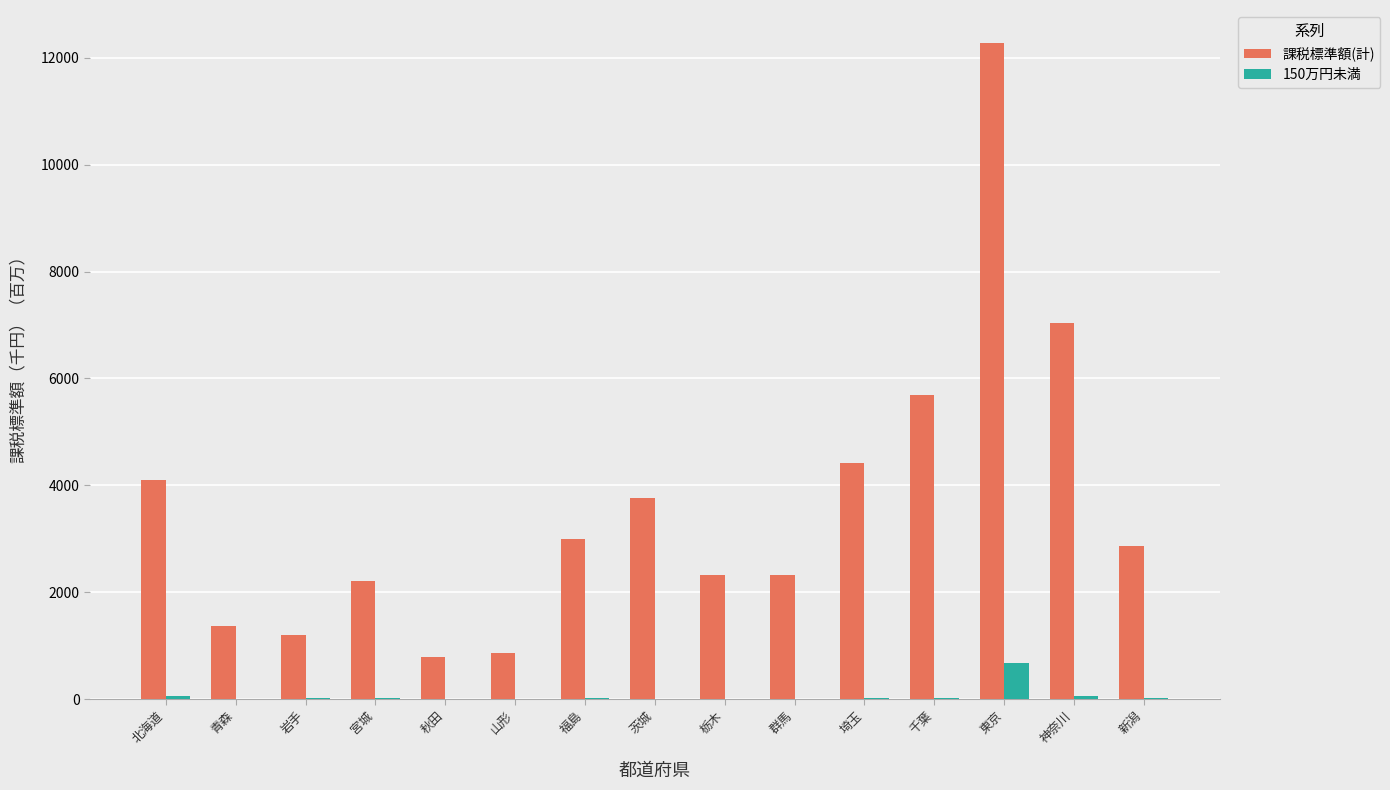

At which label does 150万円未満 reach its peak?

東京